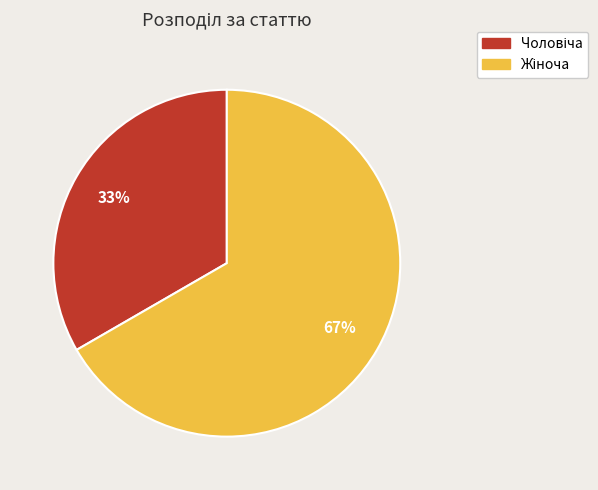

To the nearest percent, what is the average slice percentage?

50%